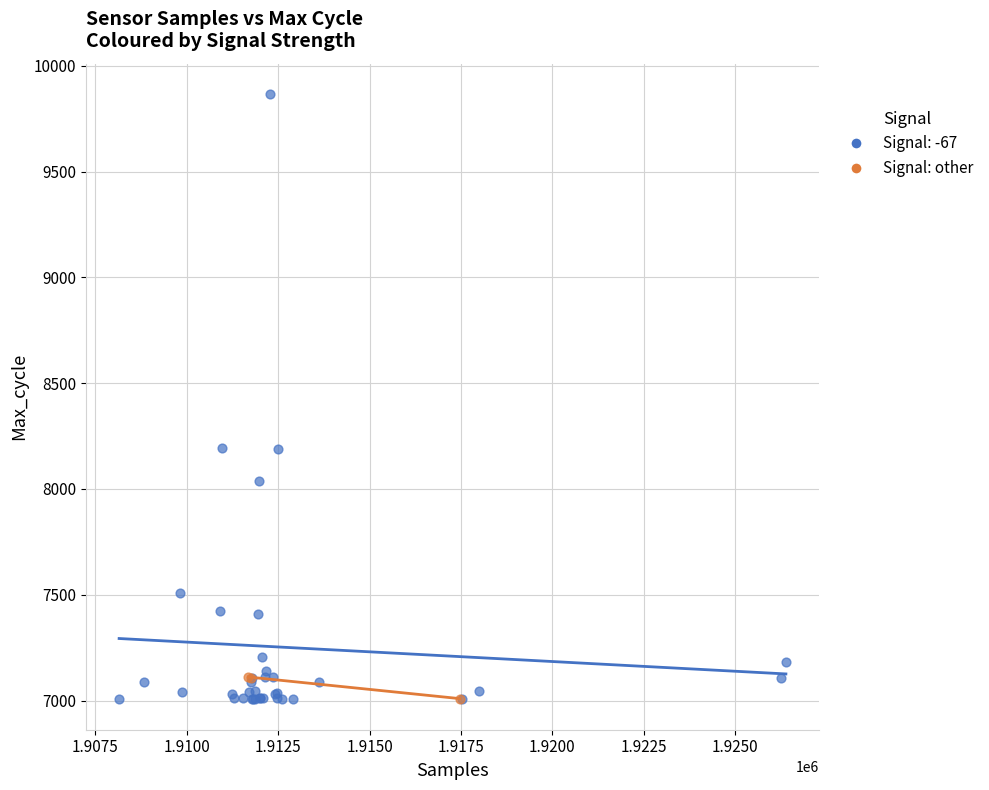

Which series has the widest spread of Y values?

Signal: -67